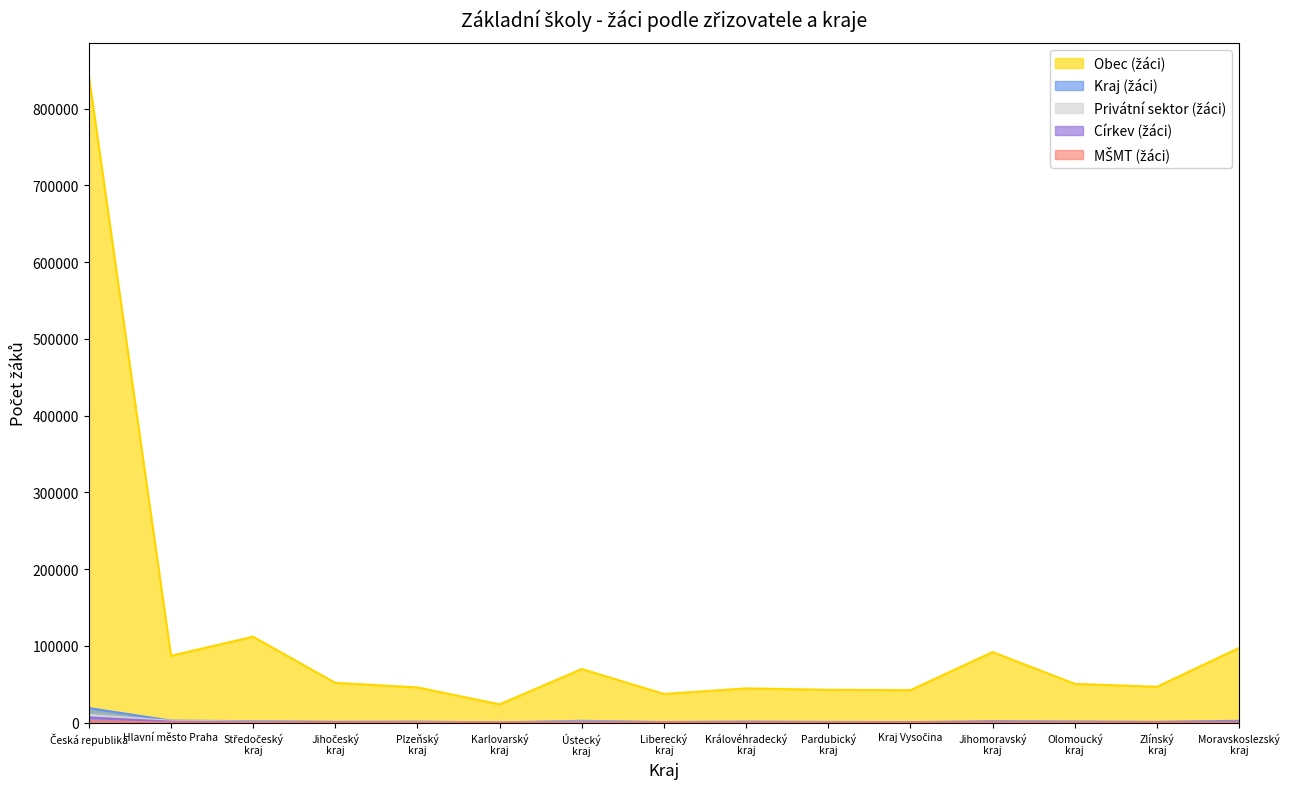

Which series has the largest range (max minus min)?

Obec (žáci)